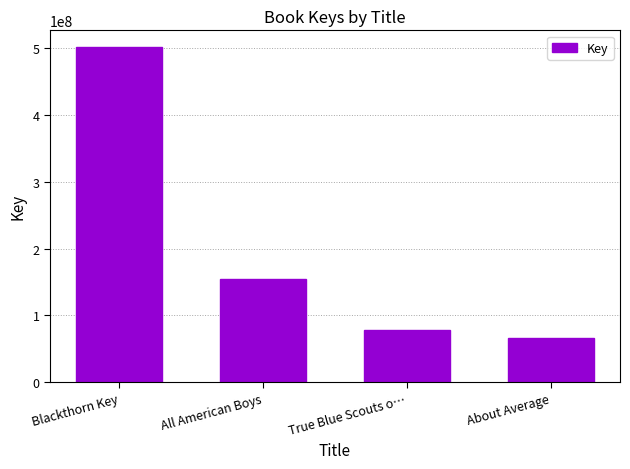

What is the difference between the values at About Average and True Blue Scouts o…?

11315892